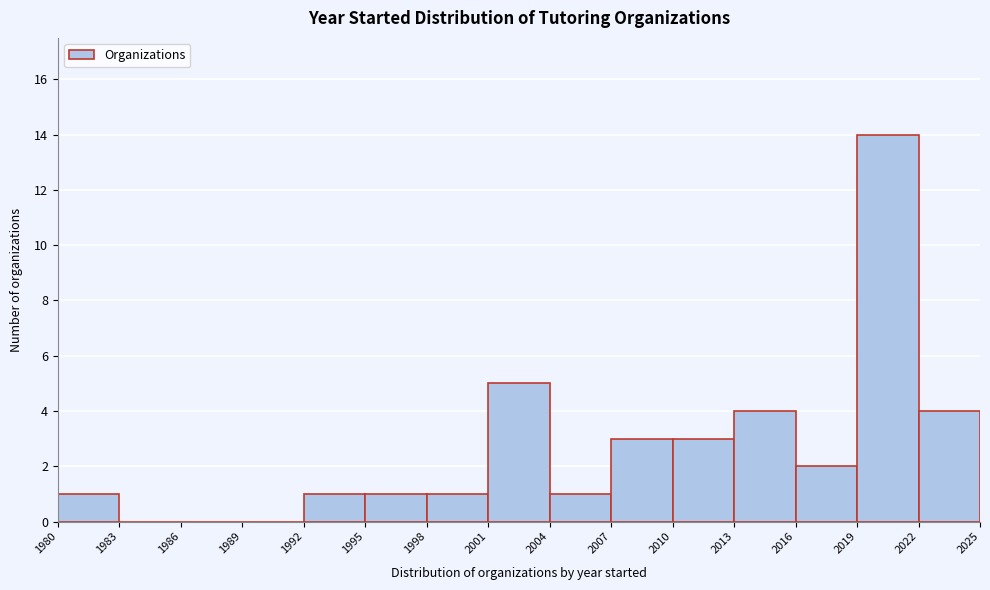

Reading left to right, transcribe this chart: for each bar, give the range it covers on the x-axis and its height. The values are not printed on the chart, so give them approximately, as read against the axis.

1980 to 1983: 1
1983 to 1986: 0
1986 to 1989: 0
1989 to 1992: 0
1992 to 1995: 1
1995 to 1998: 1
1998 to 2001: 1
2001 to 2004: 5
2004 to 2007: 1
2007 to 2010: 3
2010 to 2013: 3
2013 to 2016: 4
2016 to 2019: 2
2019 to 2022: 14
2022 to 2025: 4